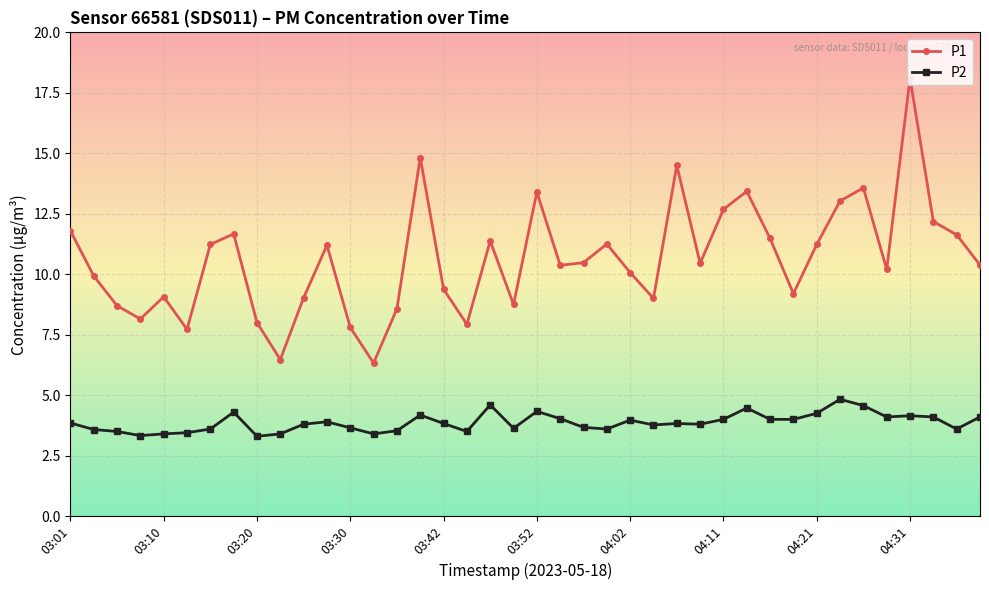

Which series has the largest total across all categories?

P1